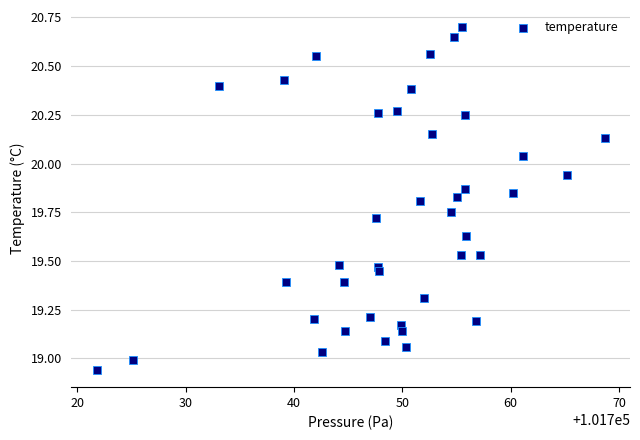

What is the range of Y values (max minus min)?

1.8